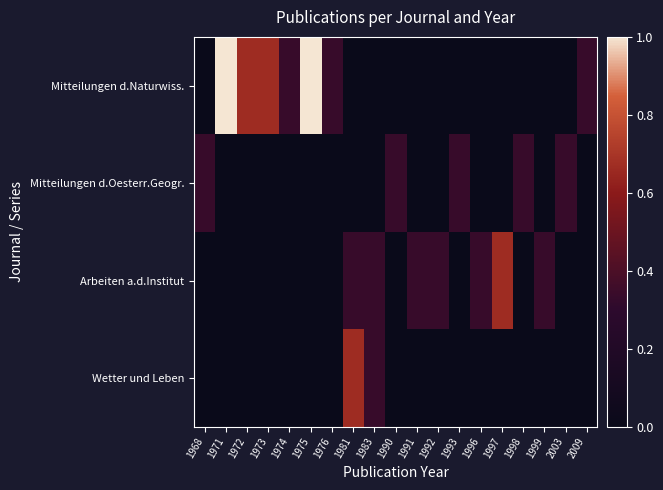

Reading right to left, list all the values displayed in this chart.

Mitteilungen d.Naturwiss.: 2009=0.3	2003=0.0	1999=0.0	1998=0.0	1997=0.0	1996=0.0	1993=0.0	1992=0.0	1991=0.0	1990=0.0	1983=0.0	1981=0.0	1976=0.3	1975=1.0	1974=0.3	1973=0.7	1972=0.7	1971=1.0	1968=0.0
Mitteilungen d.Oesterr.Geogr.: 2009=0.0	2003=0.3	1999=0.0	1998=0.3	1997=0.0	1996=0.0	1993=0.3	1992=0.0	1991=0.0	1990=0.3	1983=0.0	1981=0.0	1976=0.0	1975=0.0	1974=0.0	1973=0.0	1972=0.0	1971=0.0	1968=0.3
Arbeiten a.d.Institut: 2009=0.0	2003=0.0	1999=0.3	1998=0.0	1997=0.7	1996=0.3	1993=0.0	1992=0.3	1991=0.3	1990=0.0	1983=0.3	1981=0.3	1976=0.0	1975=0.0	1974=0.0	1973=0.0	1972=0.0	1971=0.0	1968=0.0
Wetter und Leben: 2009=0.0	2003=0.0	1999=0.0	1998=0.0	1997=0.0	1996=0.0	1993=0.0	1992=0.0	1991=0.0	1990=0.0	1983=0.3	1981=0.7	1976=0.0	1975=0.0	1974=0.0	1973=0.0	1972=0.0	1971=0.0	1968=0.0